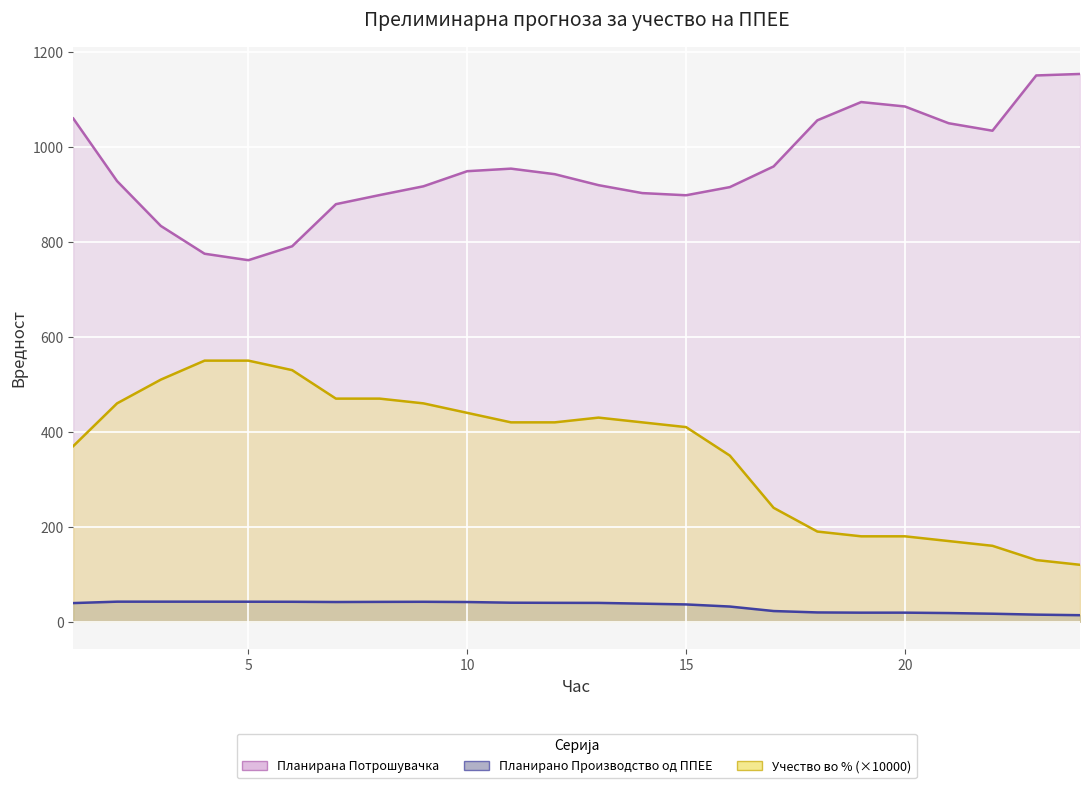

The value of Планирана Потрошувачка at 23 is 1547.0. True or false?

False